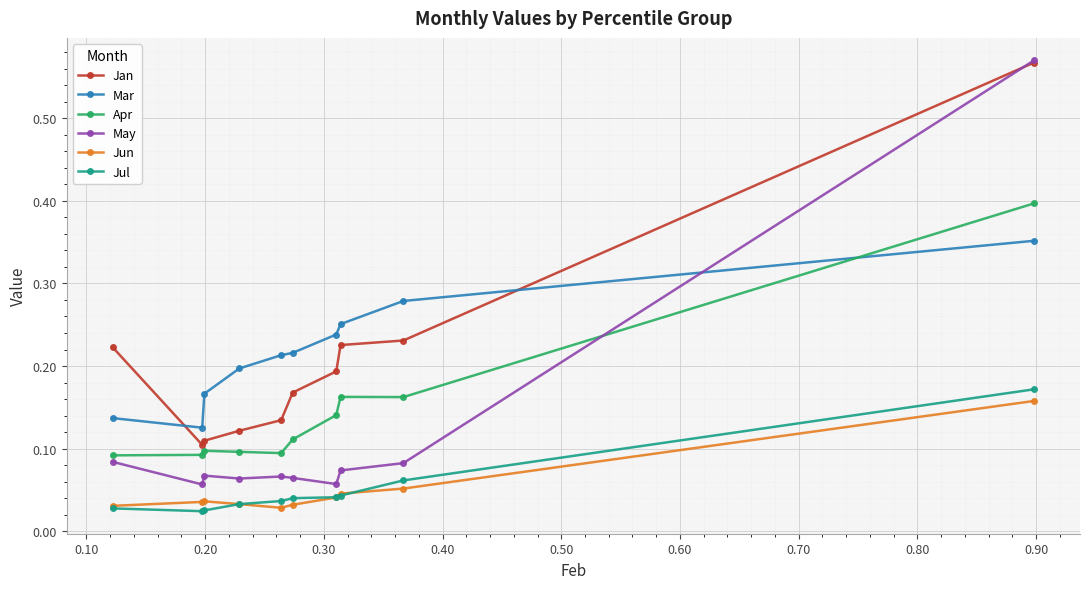

Which series has the widest spread of values?

May